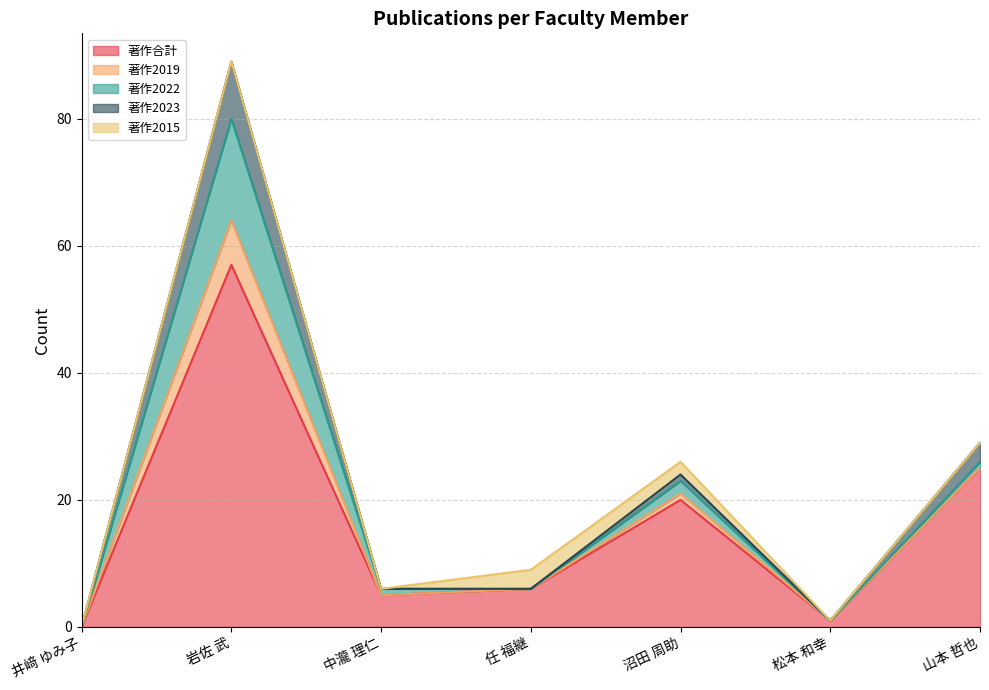

What are all the series names shown in the legend?

著作合計, 著作2019, 著作2022, 著作2023, 著作2015